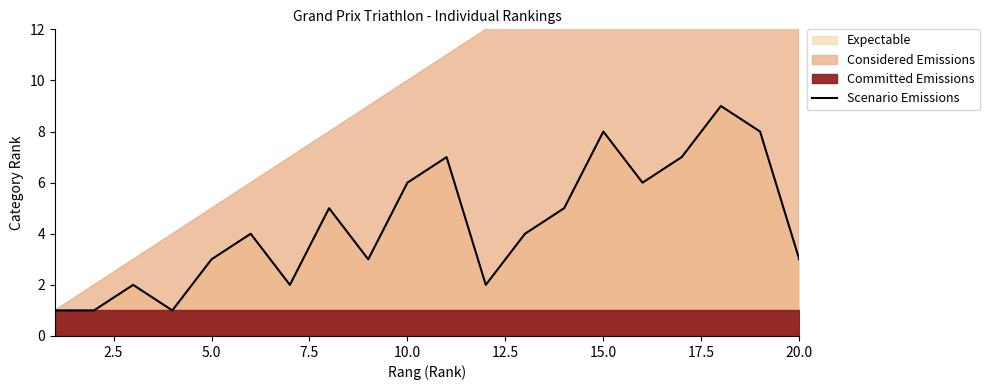

True or false: the data has more than 1 interior local peaks.

True